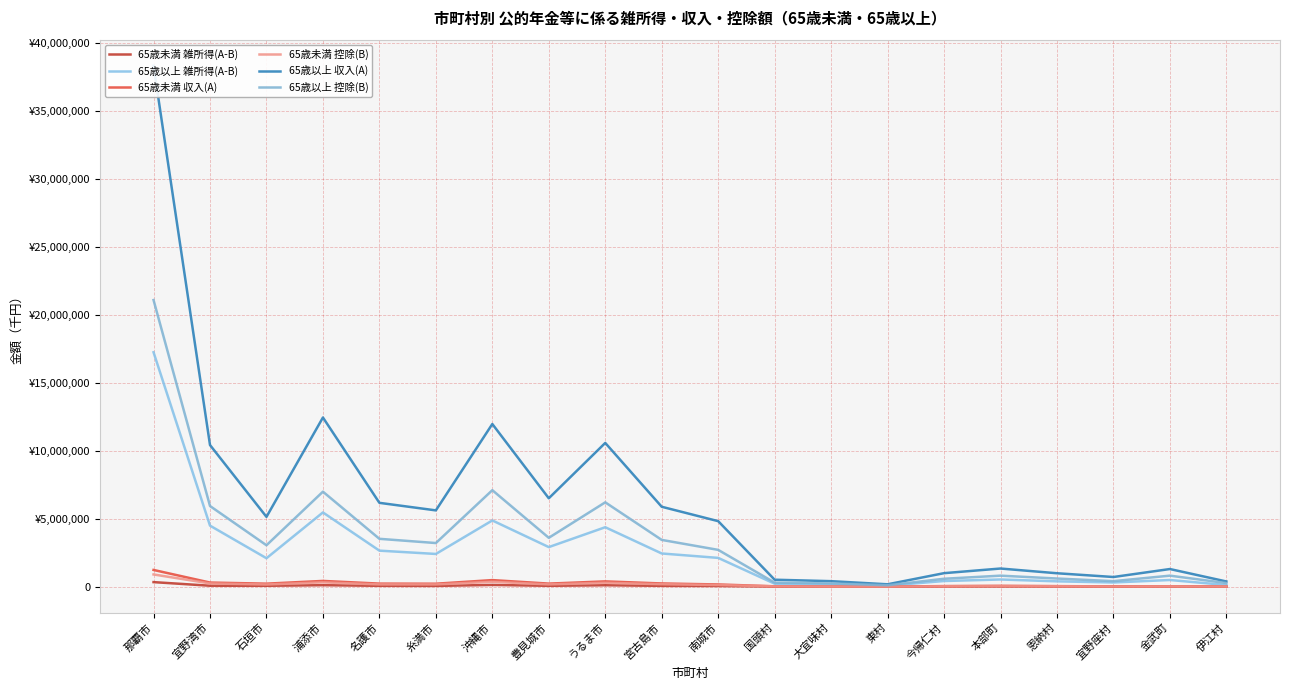

At which category does 65歳未満 控除(B) reach its first local valley?

石垣市